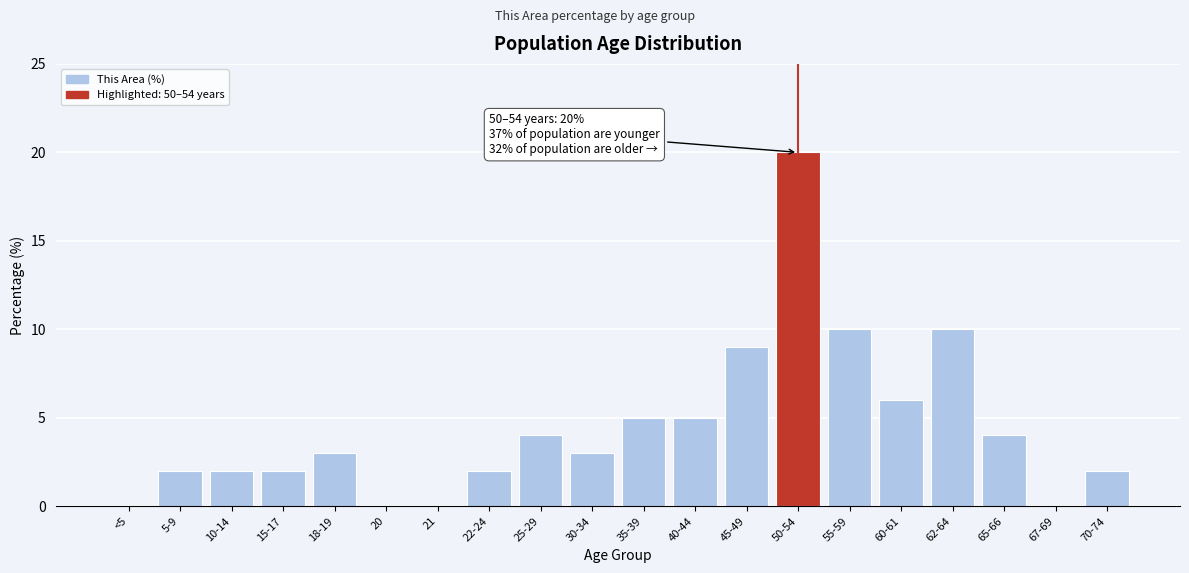

Reading right to left, extract all data points from this chart.

70-74=2	67-69=0	65-66=4	62-64=10	60-61=6	55-59=10	50-54=20	45-49=9	40-44=5	35-39=5	30-34=3	25-29=4	22-24=2	21=0	20=0	18-19=3	15-17=2	10-14=2	5-9=2	<5=0